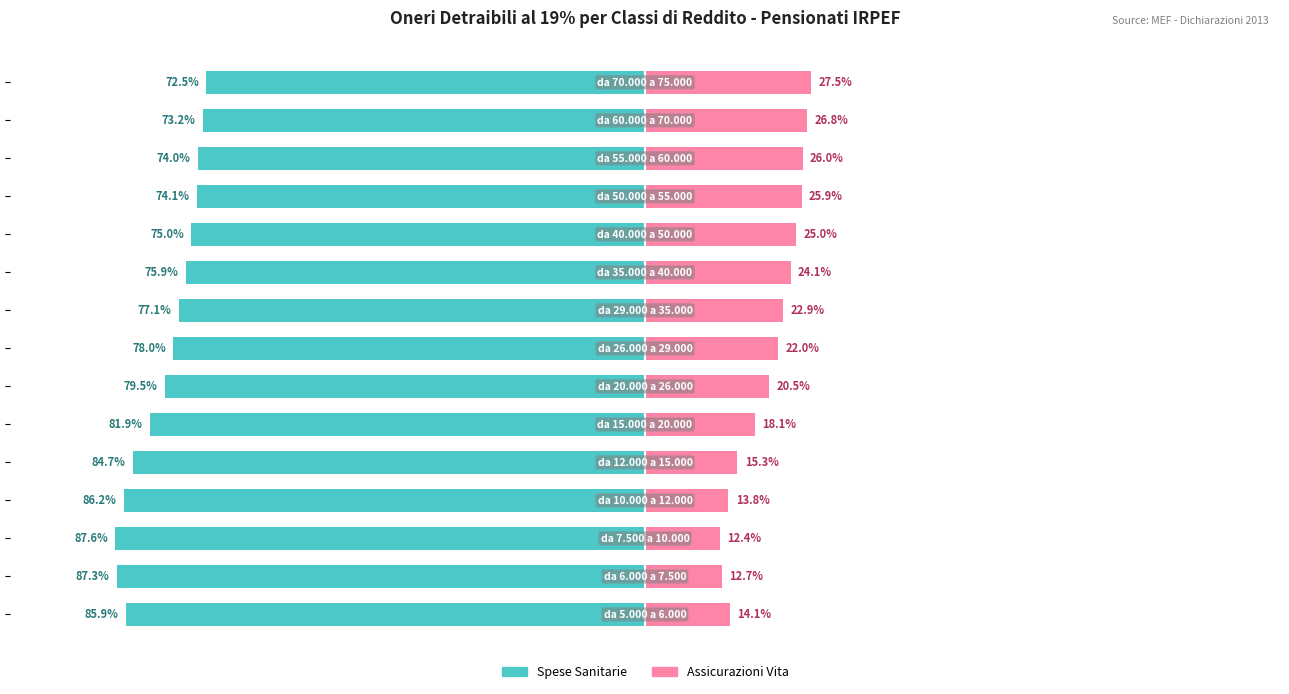

Which has a higher value, 5 or 4?

5